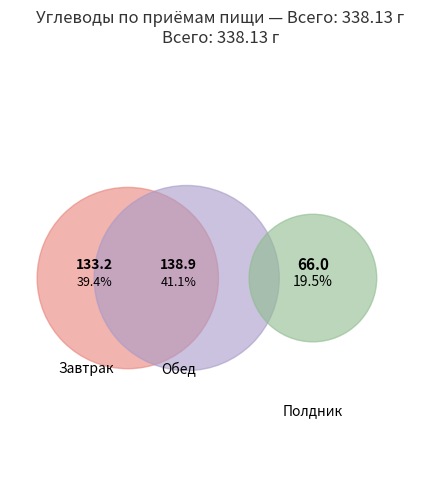

To the nearest percent, what percentage of the pie is Полдник (Углеводы)?

20%